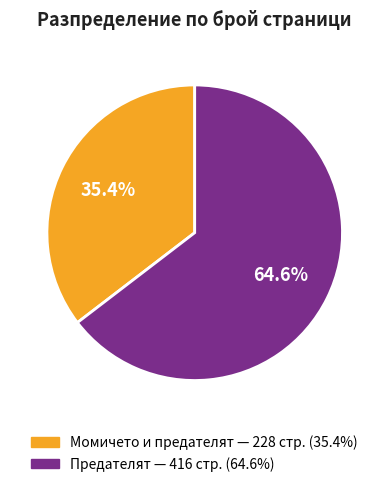

Is there any slice that represents more than half of the pie?

Yes